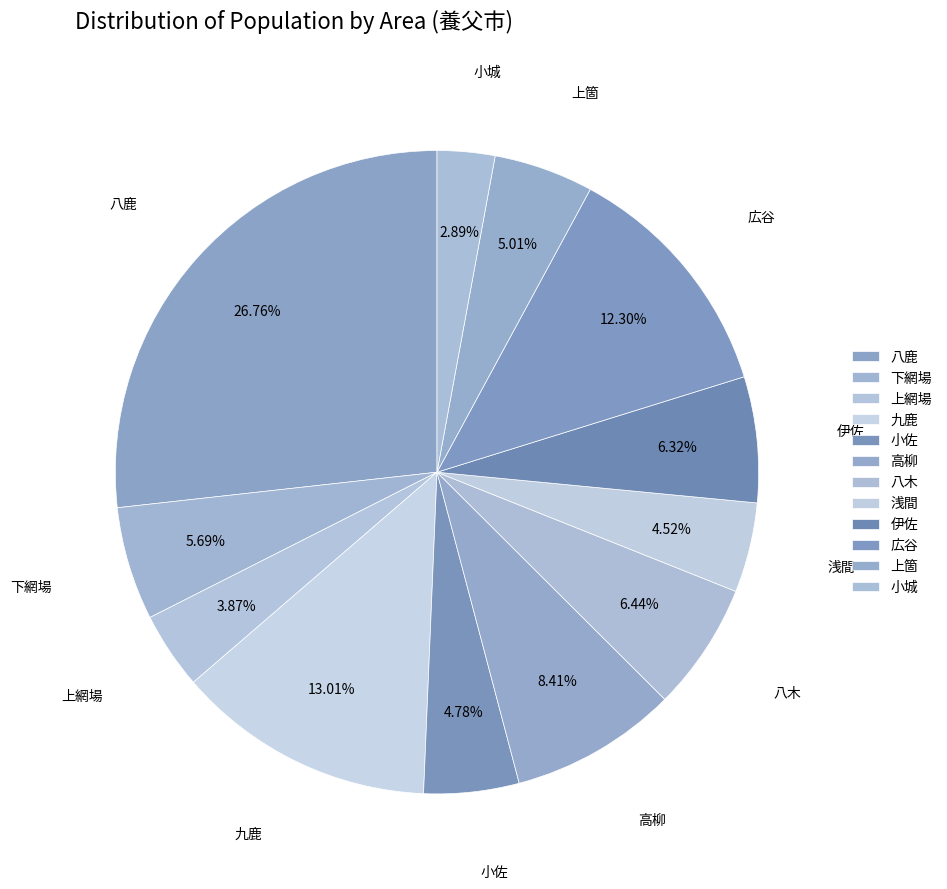

Is it true that 九鹿 is 21% of the pie?

False